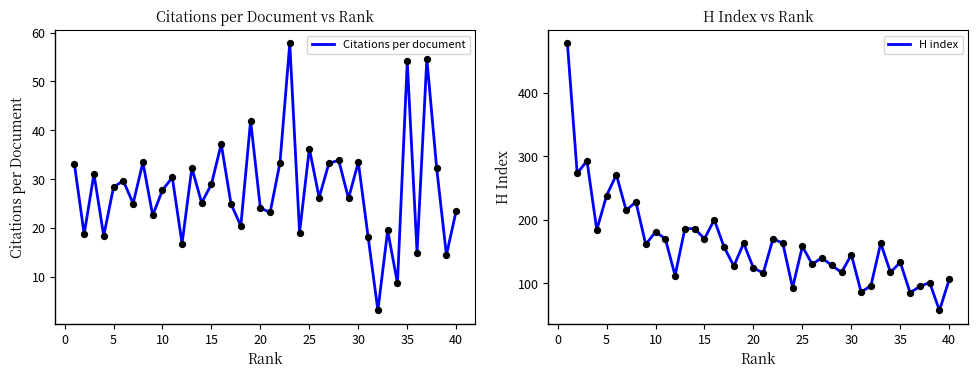

The value of Citations per document at 15 is 29.0. True or false?

True